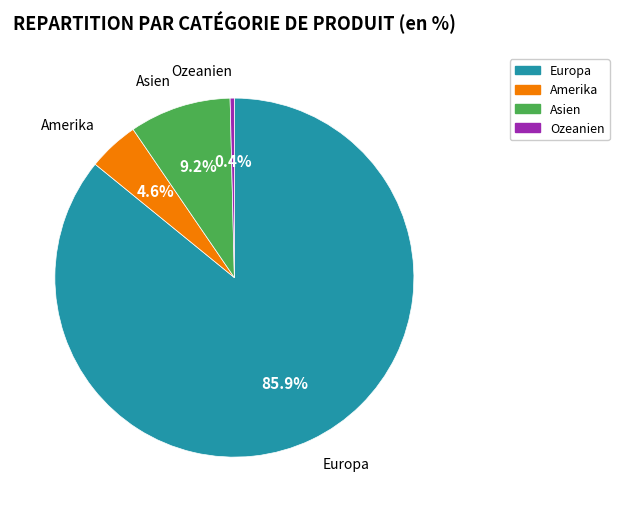

True or false: Asien accounts for 9% of the total.

True